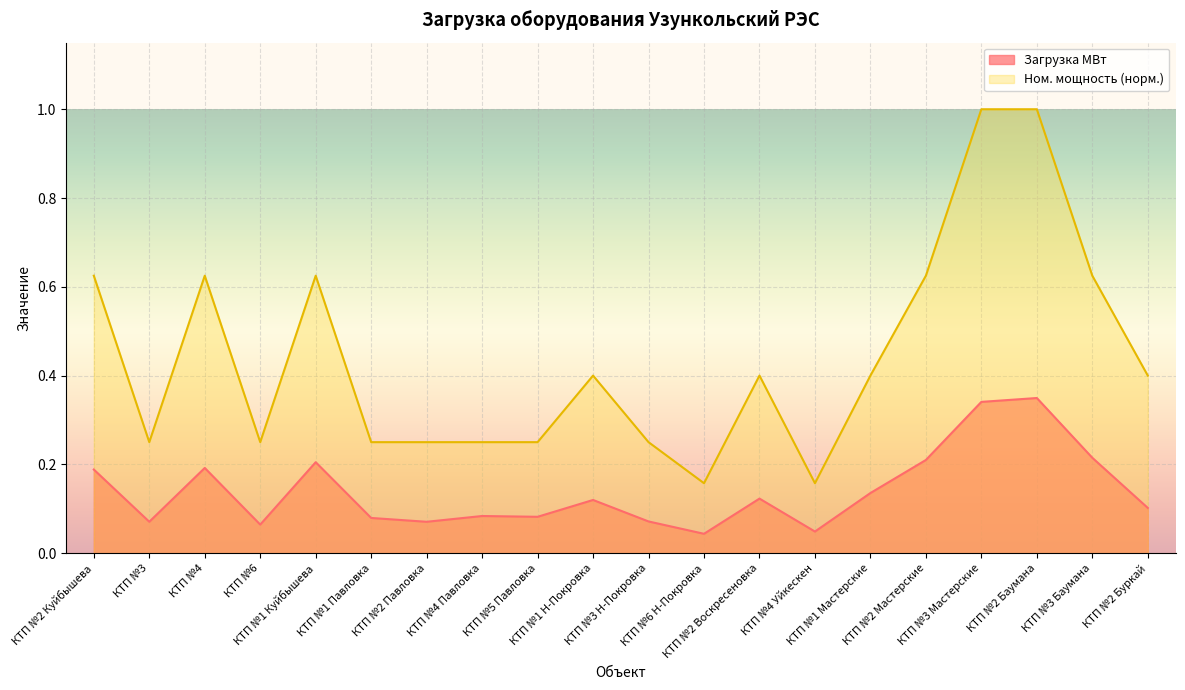

What is the difference between the Ном-ная мощность values at КТП №5 Павловка and КТП №4 Уйкескен?

0.1